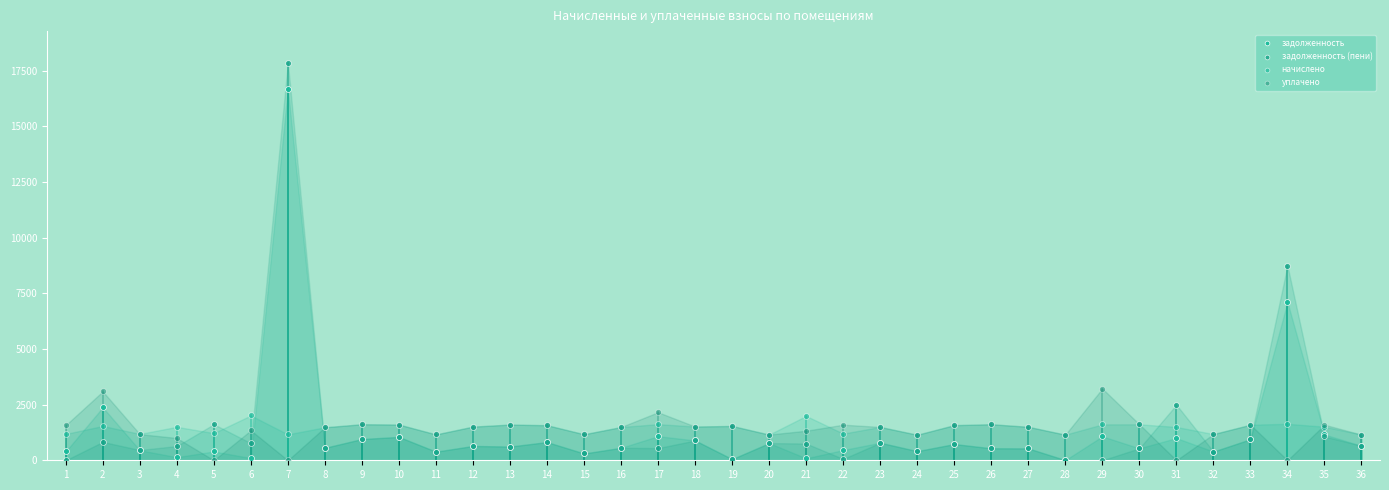

Which series contains the highest Y value?

задолженность (пени)